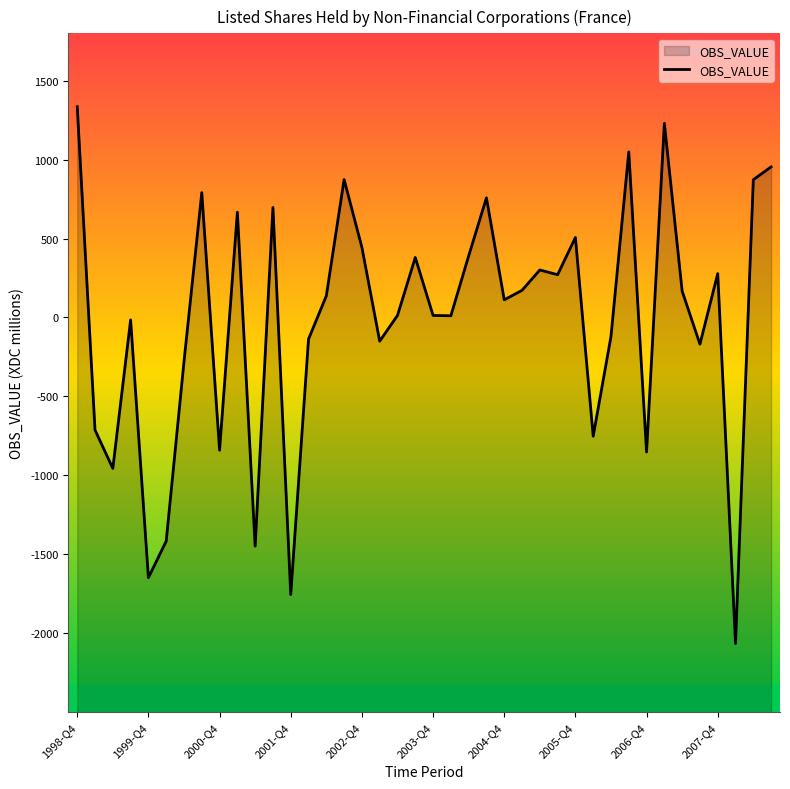

What is the change in value from 1998-Q4 to 2005-Q4?

-828